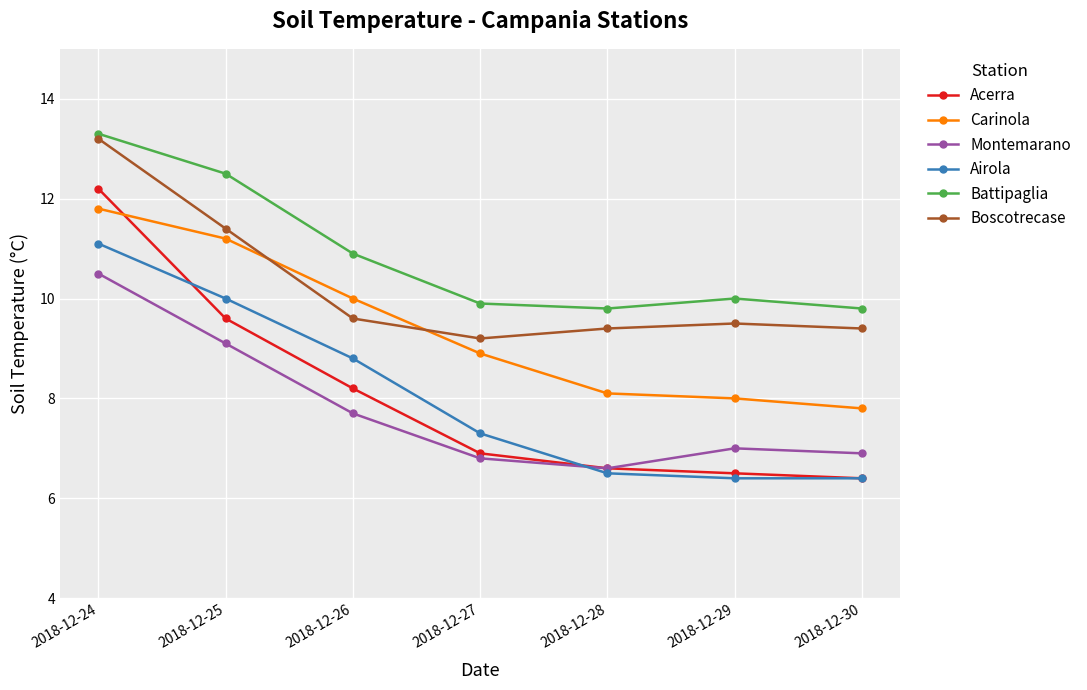

What is the value of the Battipaglia point at the 5th from the left?

9.8